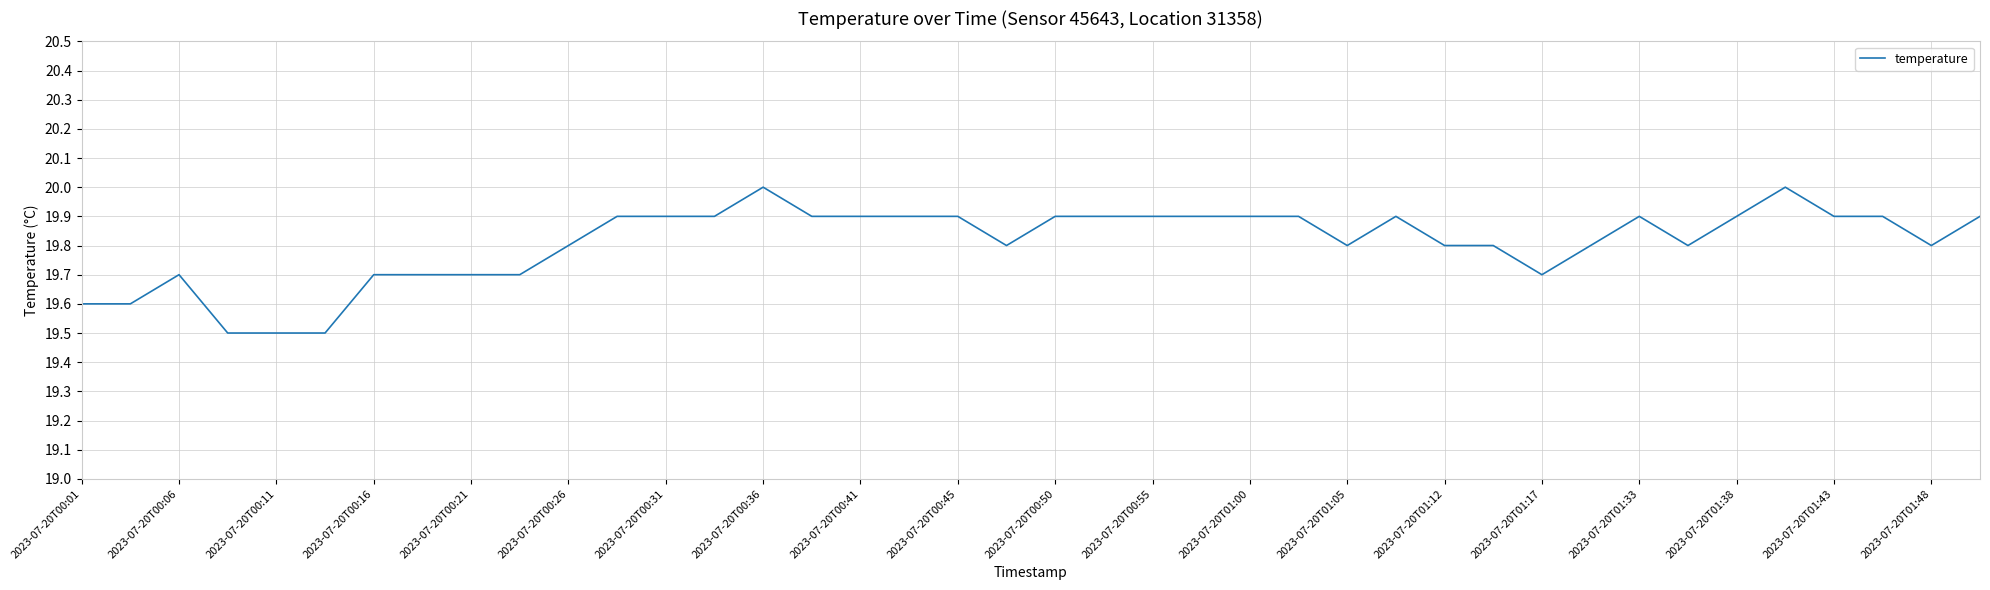

Does the chart have visible grid lines?

Yes